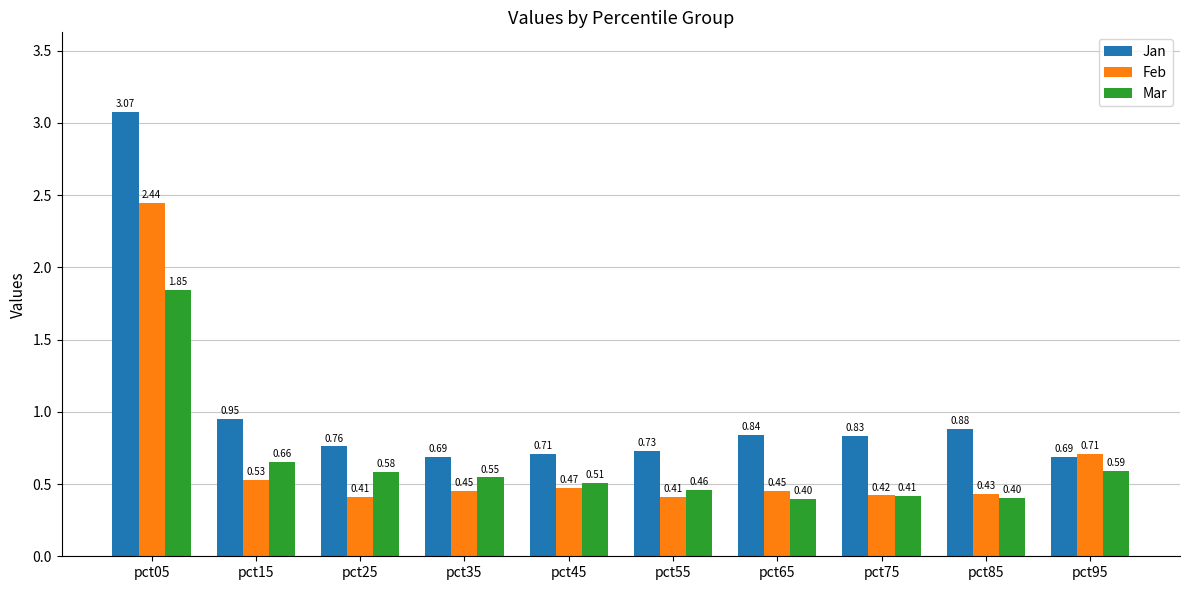

What is the total value across all series at pct55?

1.6